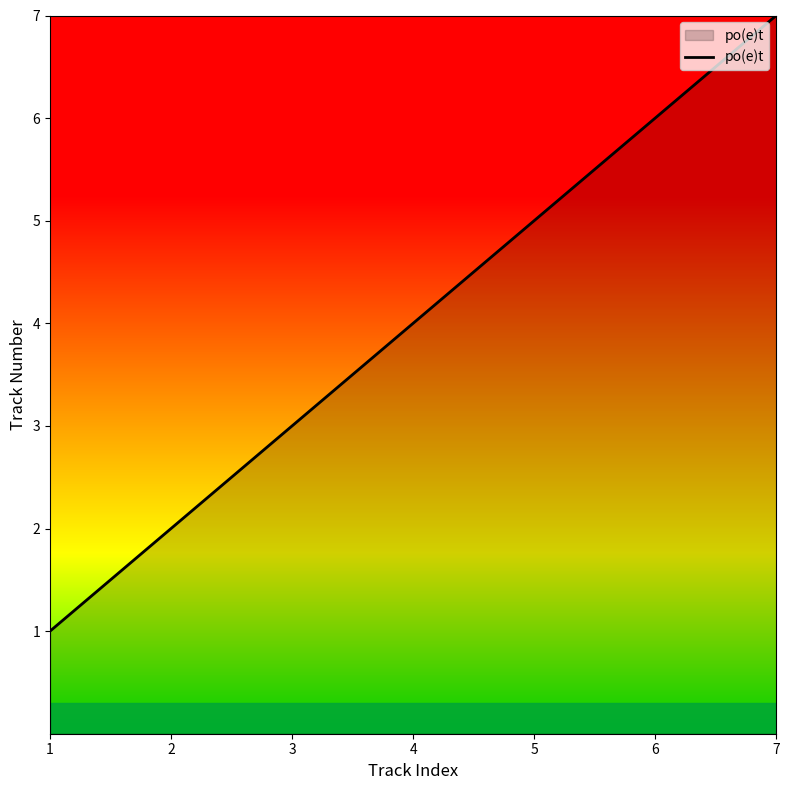

Where is the data nearest to the value 4?

4